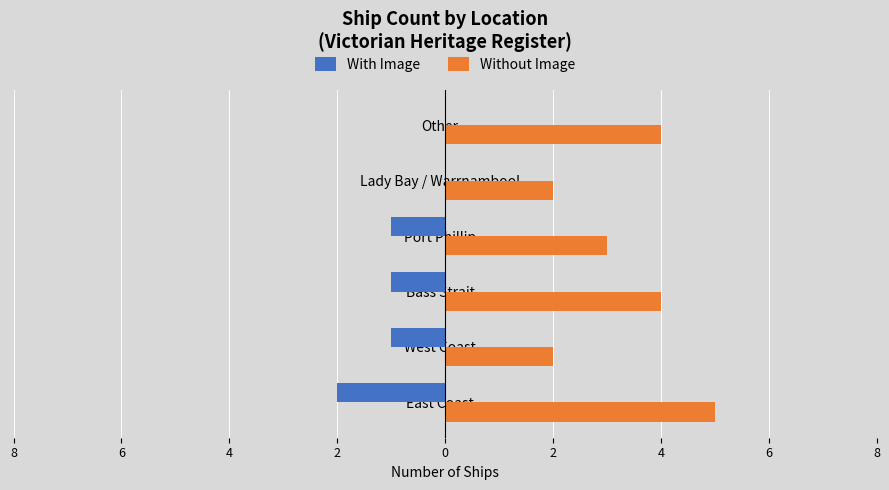

What is the minimum value shown in the chart?

-2